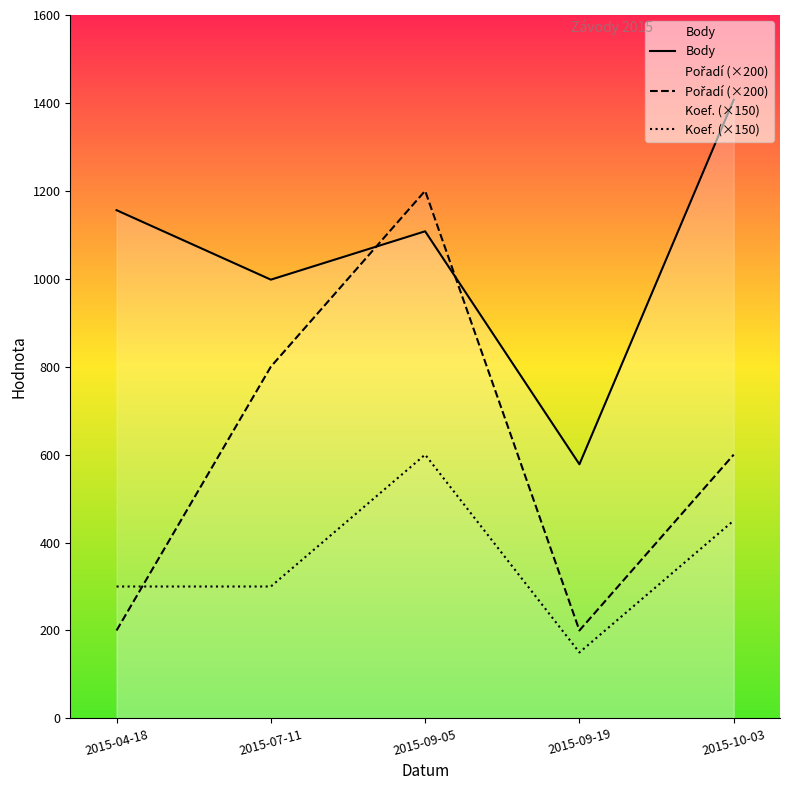

Which has a higher value, 2015-09-05 or 2015-04-18?

2015-04-18